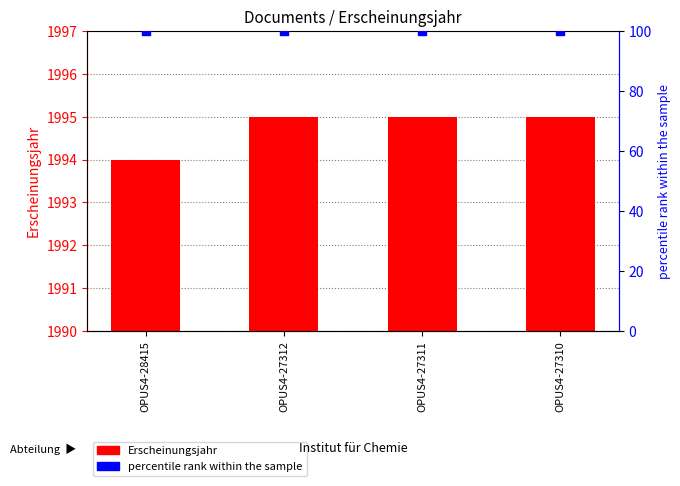

At which category is the sum across all series the highest?

OPUS4-27312